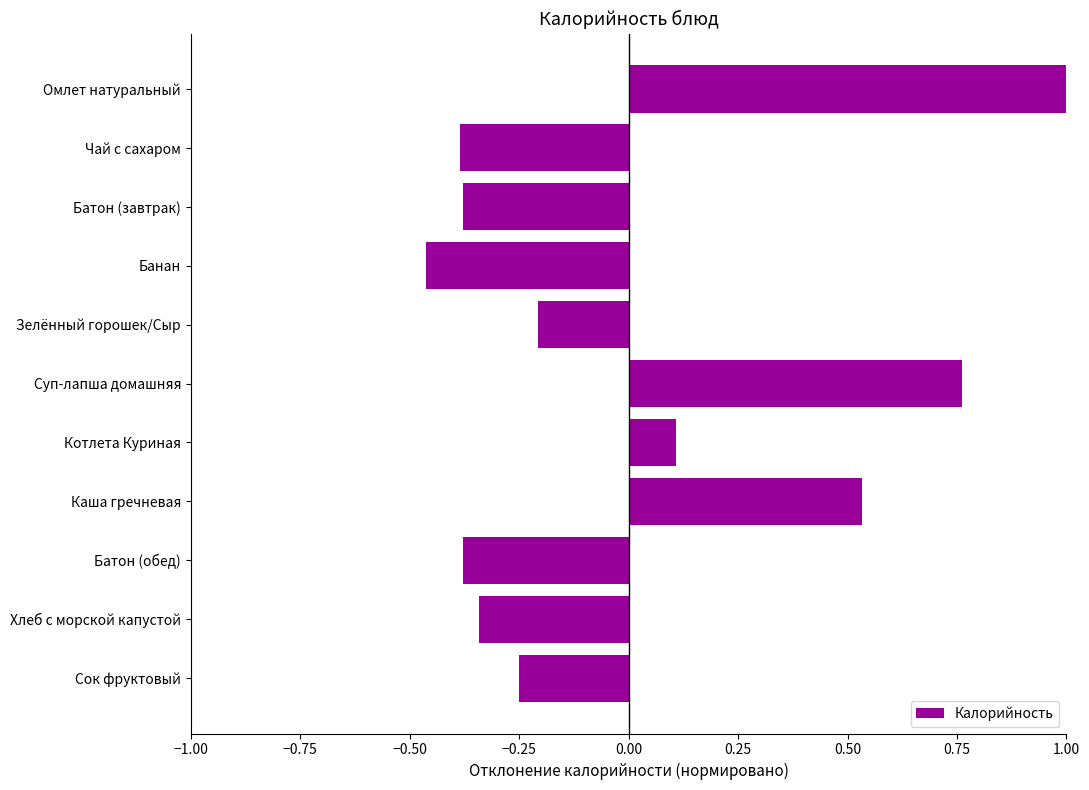

What is the difference between the maximum and minimum values?

1.5